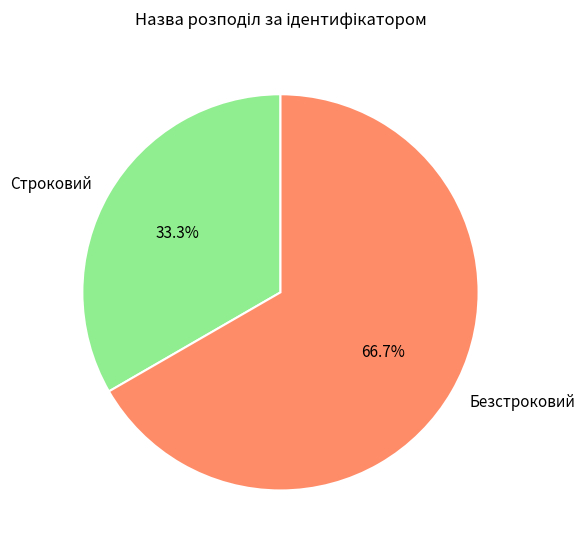

Do Безстроковий and Строковий together represent more than half of the pie?

Yes